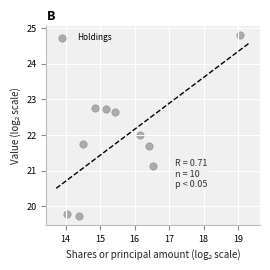

What is the range of X values (max minus min)?

5.0